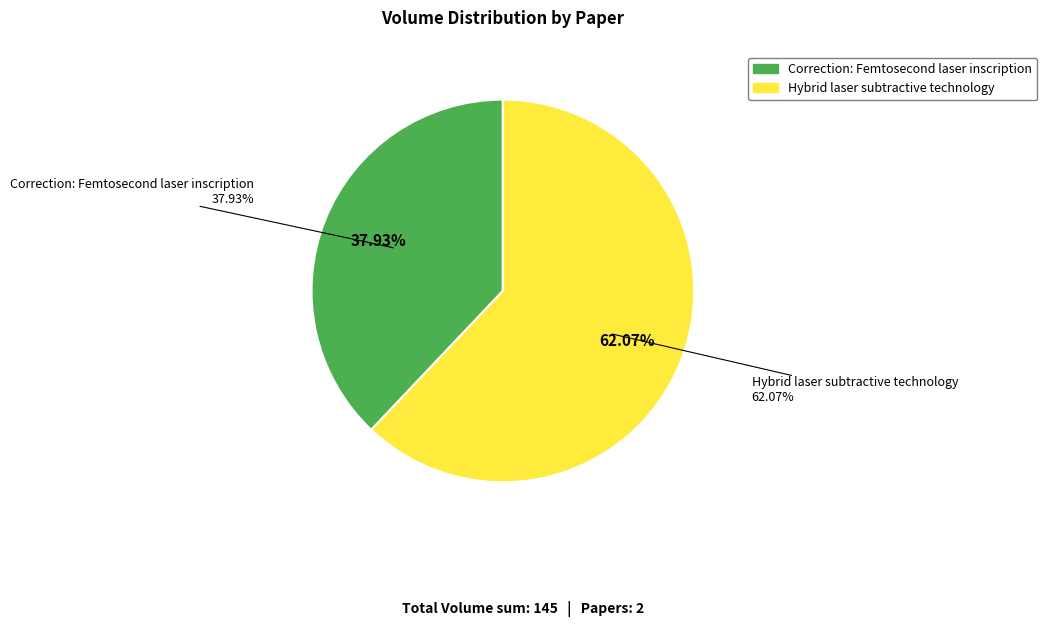

What is the largest slice in the pie chart?

Hybrid laser subtractive technology